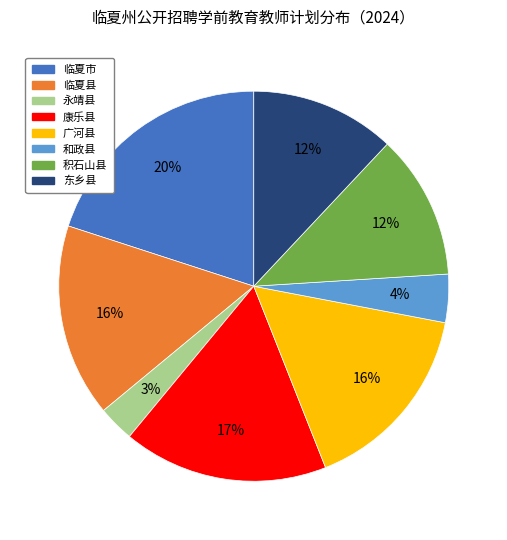

To the nearest percent, what is the average slice percentage?

12%